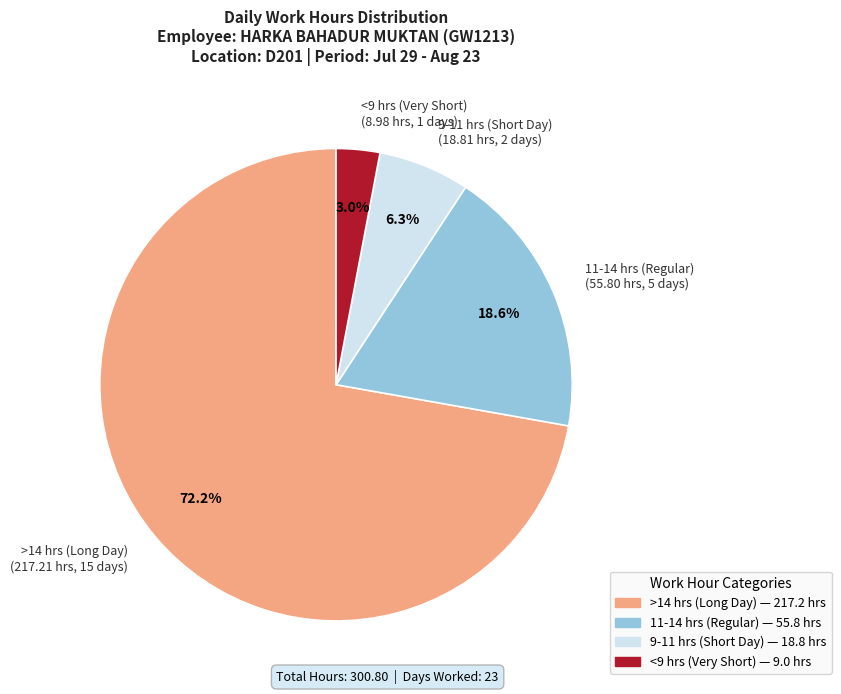

Rank the categories by value from highest to lowest.

>14 hrs (Long Day) (217.21 hrs, 15 days), 11-14 hrs (Regular) (55.80 hrs, 5 days), 9-11 hrs (Short Day) (18.81 hrs, 2 days), <9 hrs (Very Short) (8.98 hrs, 1 days)